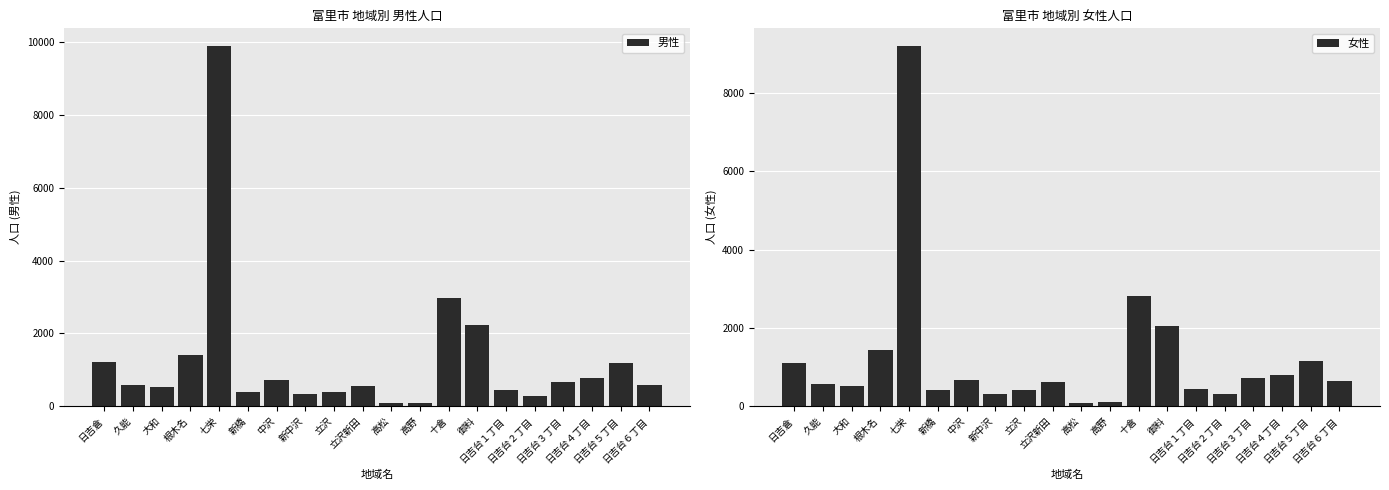

What is the difference between the maximum and second lowest values in the 女性 series?

9071